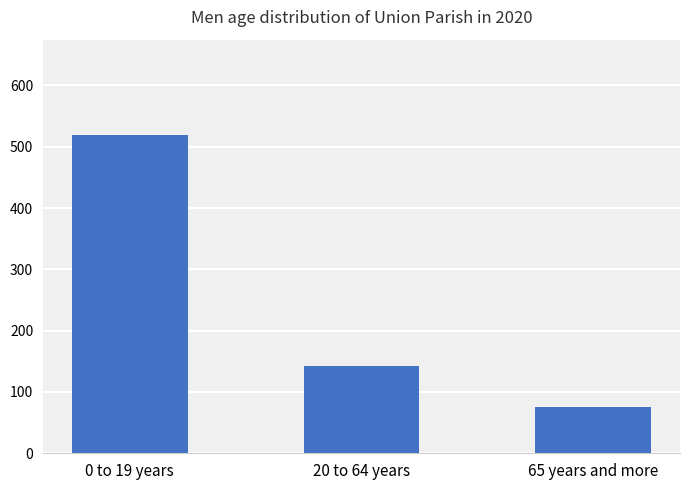

What is the sum of the values at 20 to 64 years and 0 to 19 years?

661